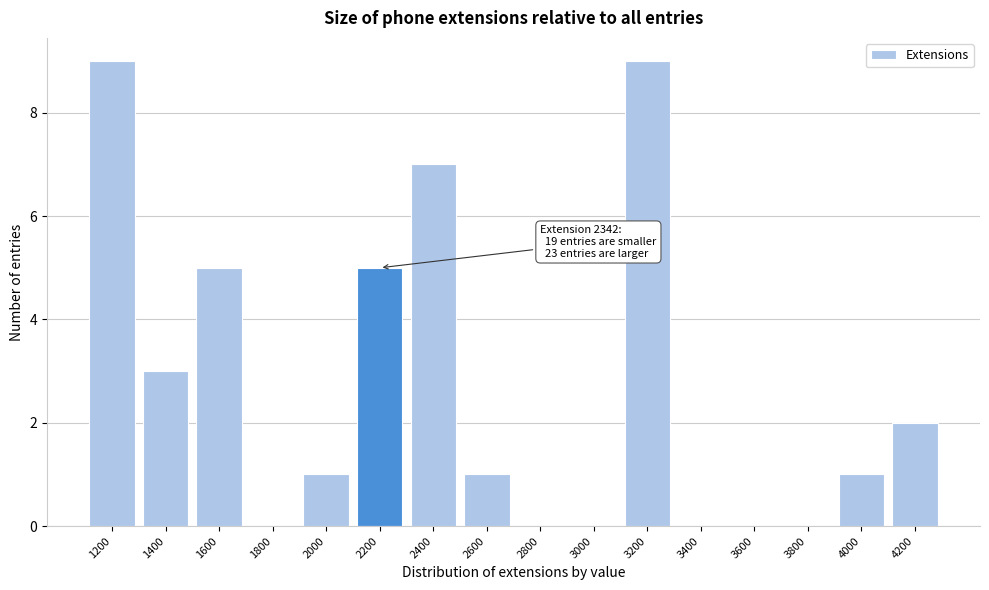

Reading right to left, list all the values displayed in this chart.

4200=2	4000=1	3800=0	3600=0	3400=0	3200=9	3000=0	2800=0	2600=1	2400=7	2200=5	2000=1	1800=0	1600=5	1400=3	1200=9